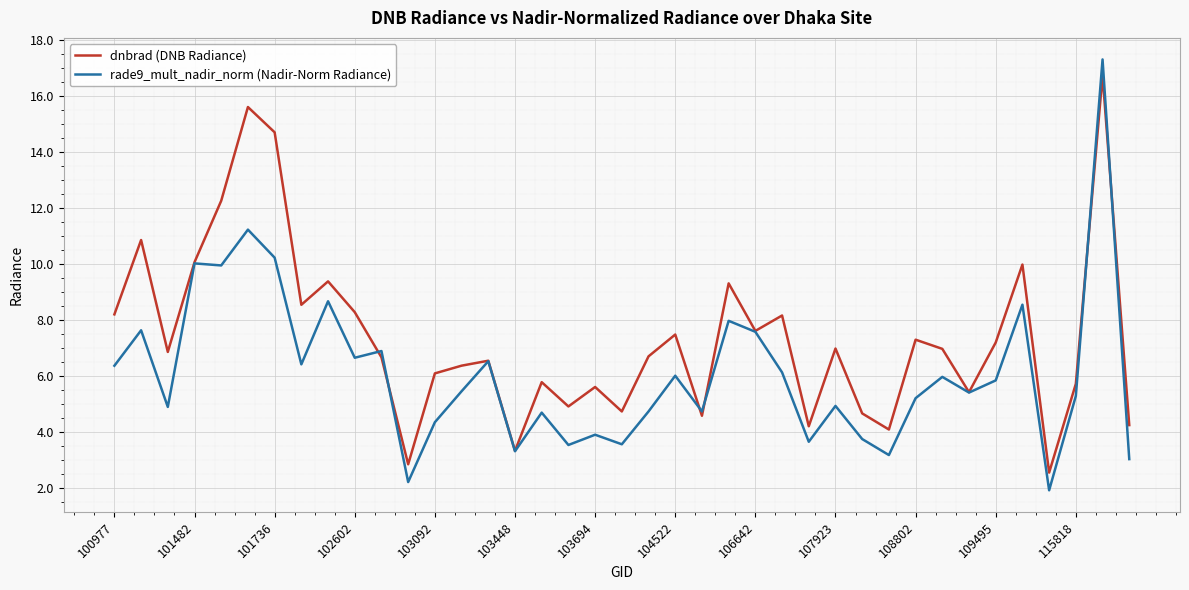

List the series in order of their overall mean, highest first.

dnbrad (DNB Radiance), rade9_mult_nadir_norm (Nadir-Norm Radiance)